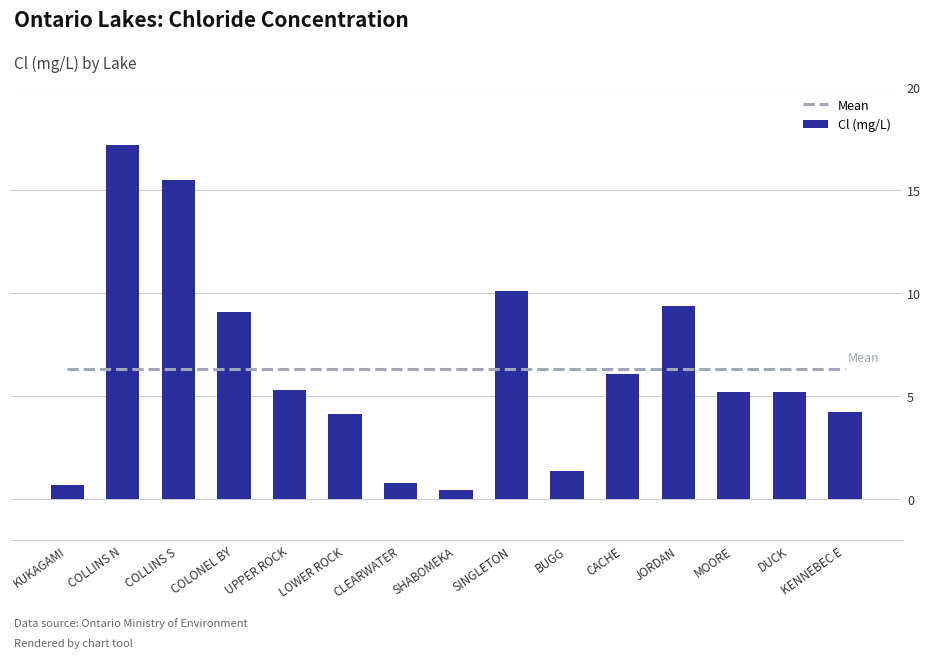

Reading left to right, what are all the values shown in this chart?

Mean: 6.3	6.3	6.3	6.3	6.3	6.3	6.3	6.3	6.3	6.3	6.3	6.3	6.3	6.3	6.3
Cl (mg/L): 0.7	17.2	15.5	9.1	5.3	4.1	0.8	0.4	10.1	1.4	6.1	9.4	5.2	5.2	4.2